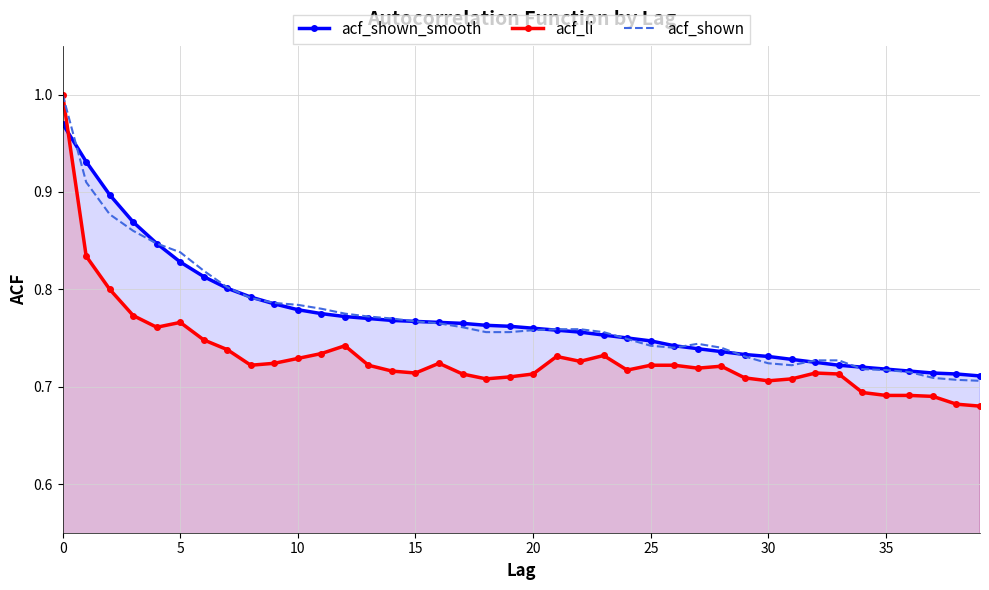

Which series has the widest spread of values?

acf_li